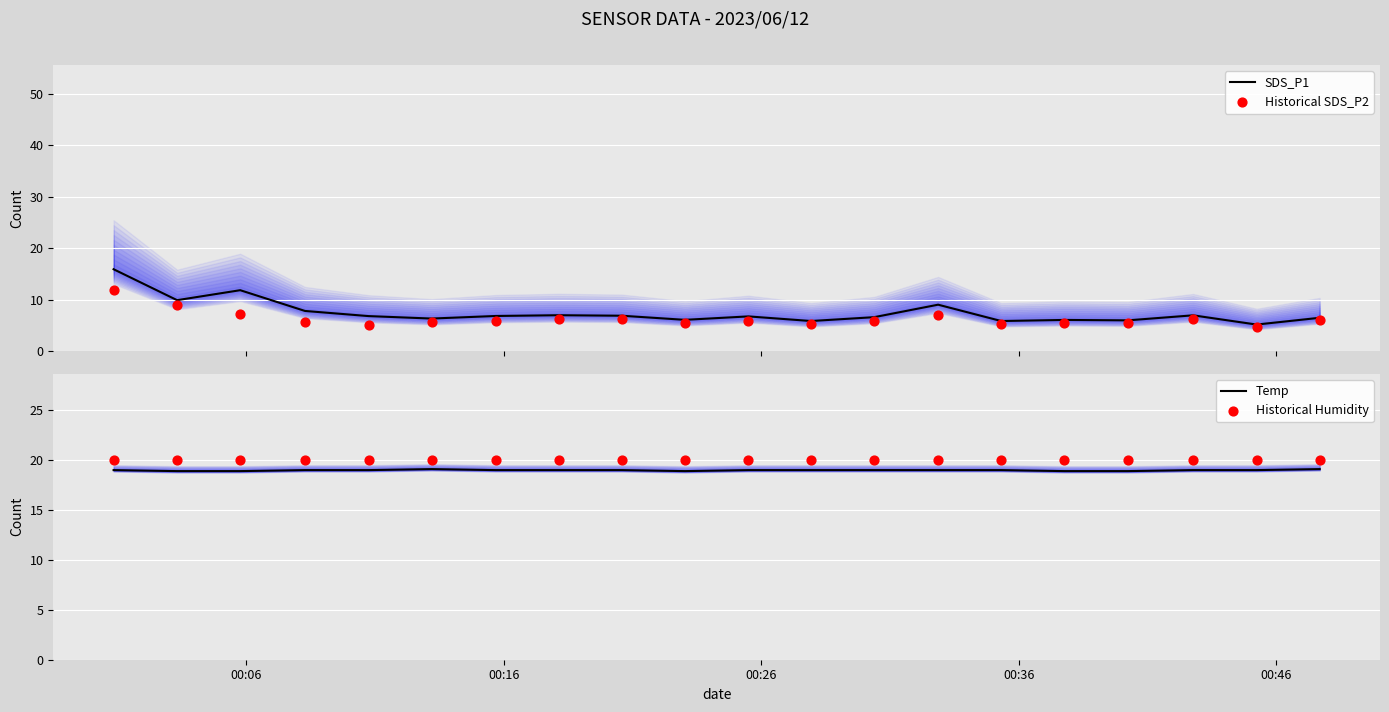

Which series contains the lowest Y value?

Historical SDS_P2